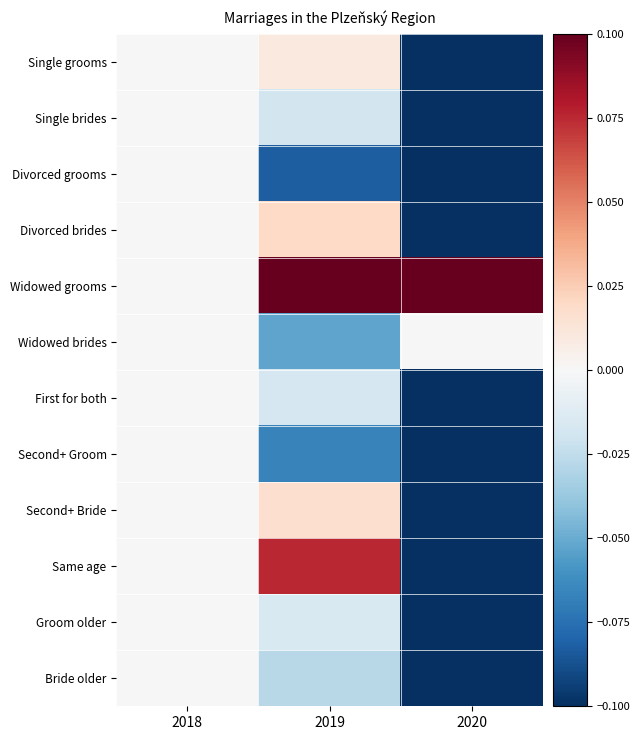

Between 2018 and 2019, which is larger?

2019